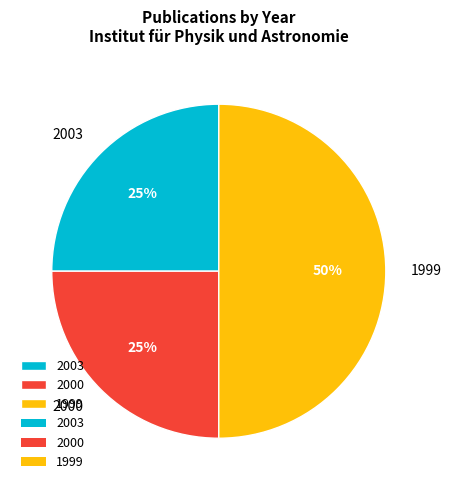

Count the number of slices in the pie.

3